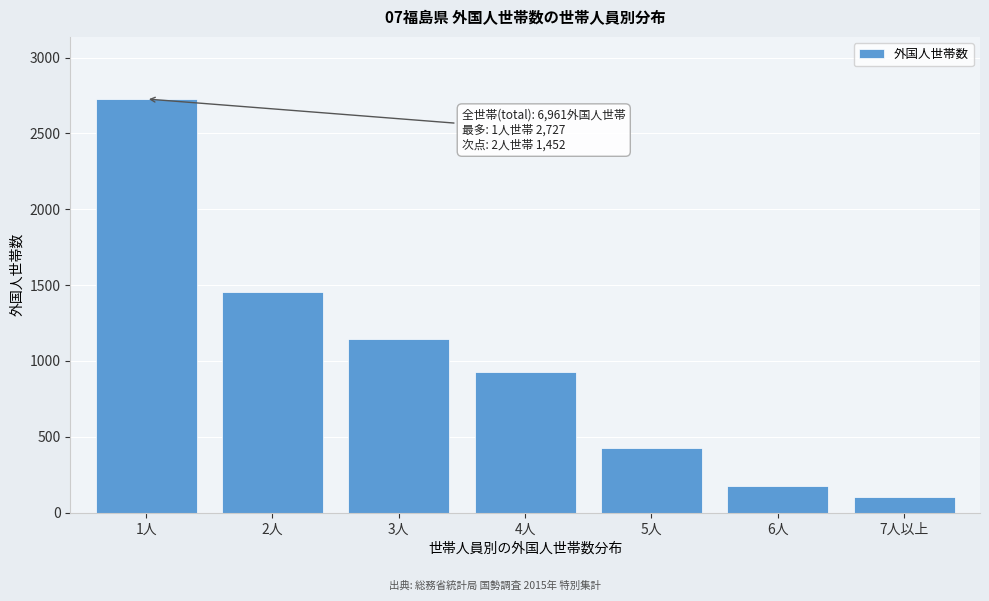

Reading left to right, transcribe all the data shown in this chart.

2727	1452	1147	928	425	177	105